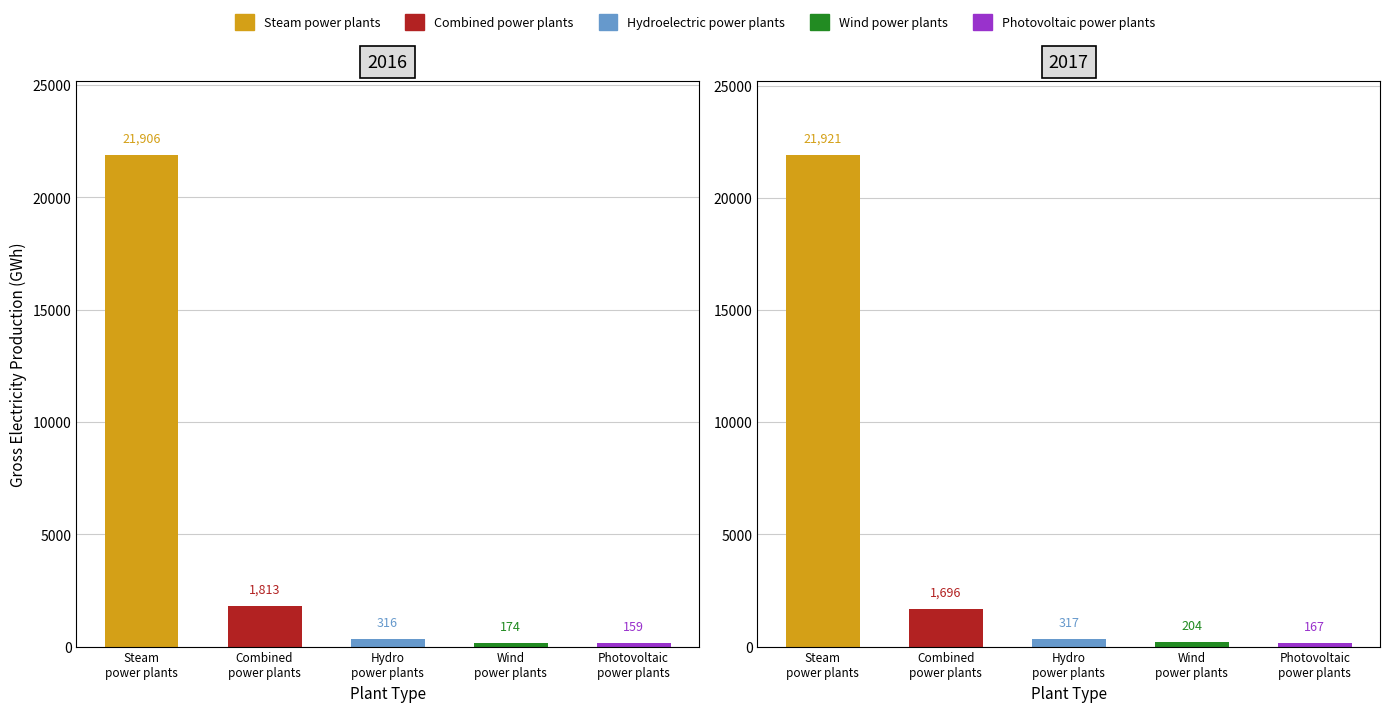

At which label does Photovoltaic power plants reach its minimum?

Steam power plants